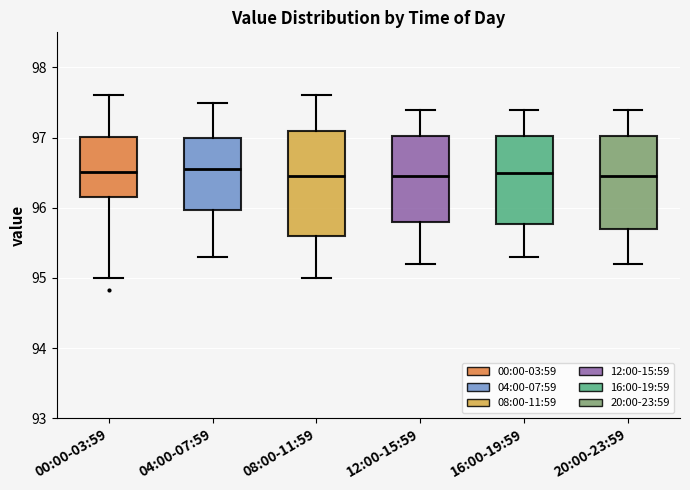

Where is the lower edge of the box for 16:00-19:59 on the y-axis? The values are not printed on the chart, so give them approximately, as read against the axis.

95.8